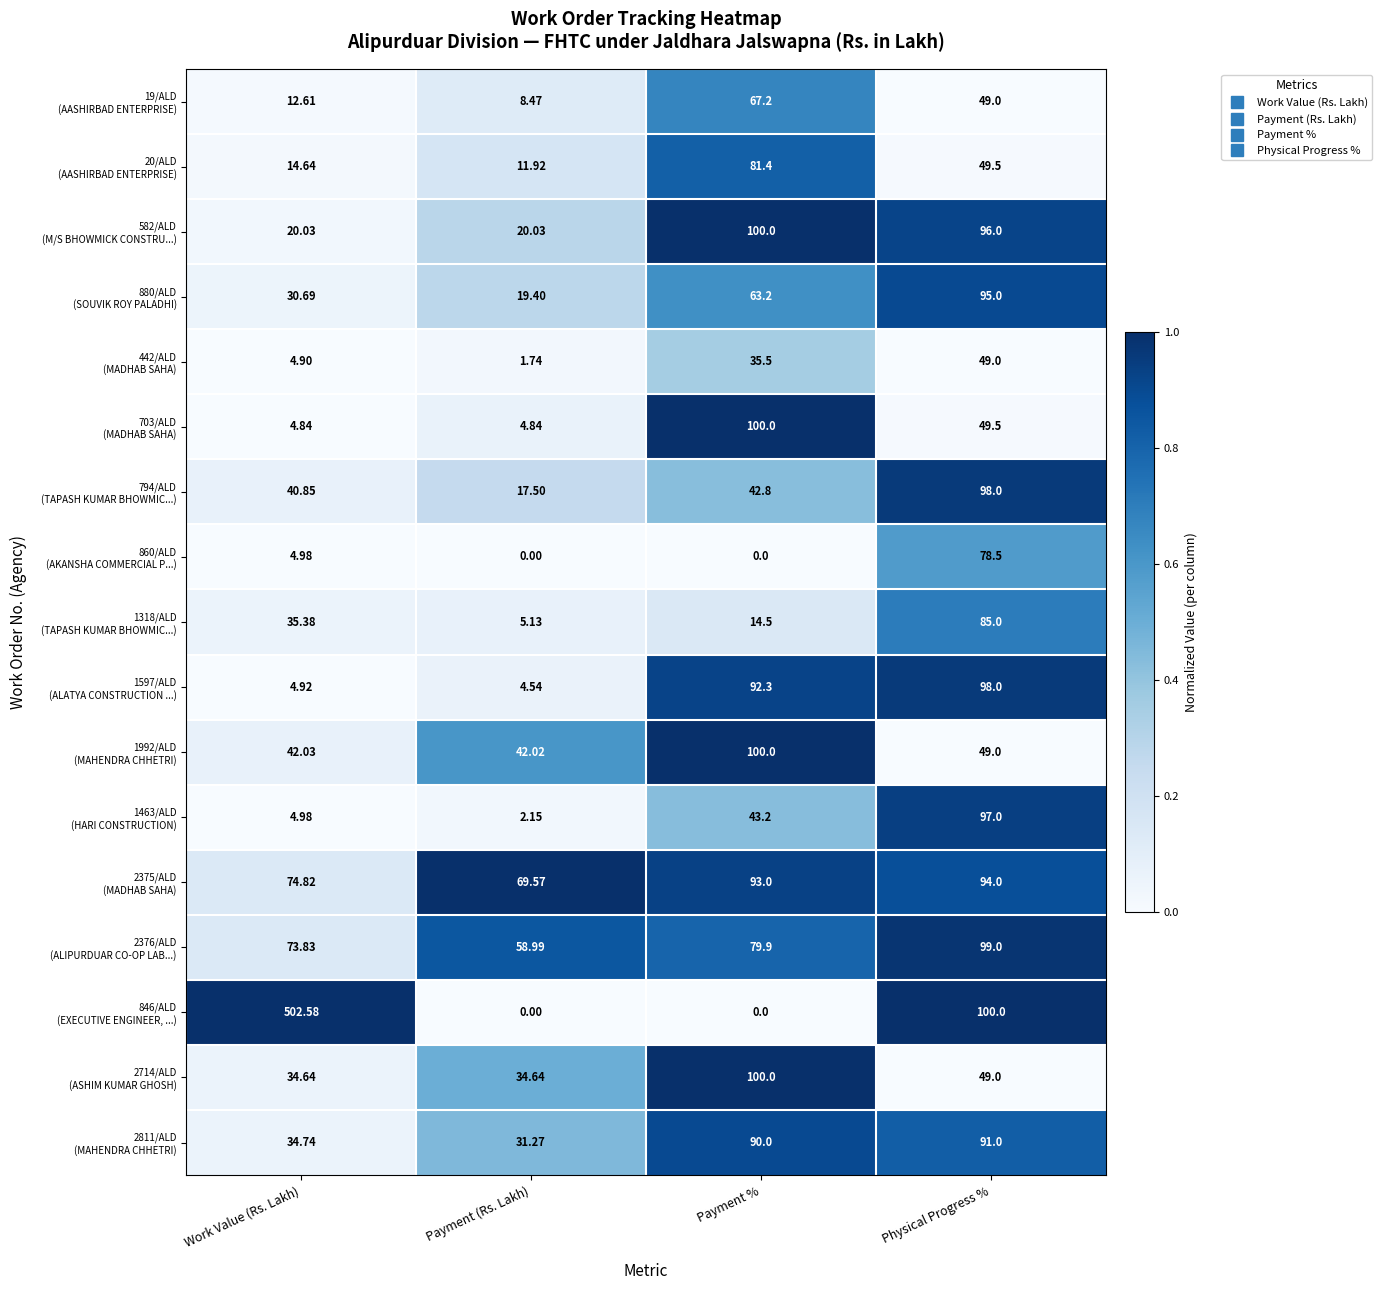

At how many categories does at least one series exceed 0?

4